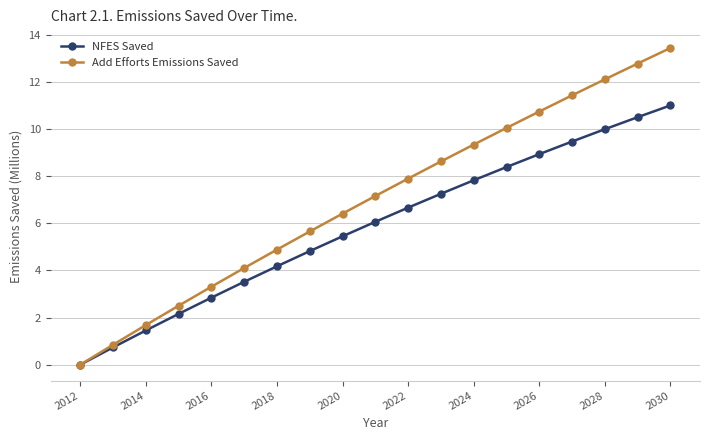

True or false: Add Efforts Emissions Saved has more than 1 interior local peaks.

False